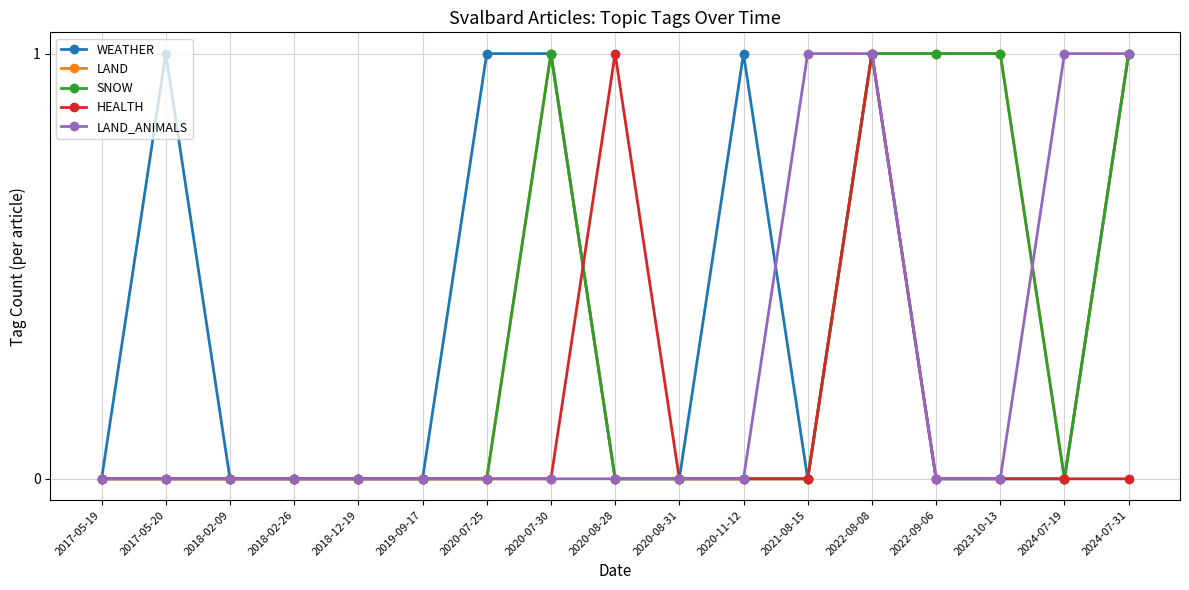

Does the chart have visible grid lines?

Yes